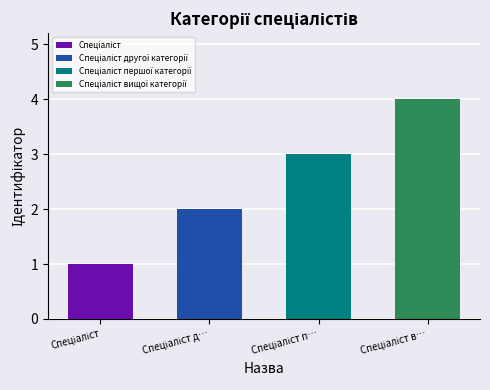

List the labels in order of value, smallest first.

Спеціаліст, Спеціаліст другої категорії, Спеціаліст першої категорії, Спеціаліст вищої категорії